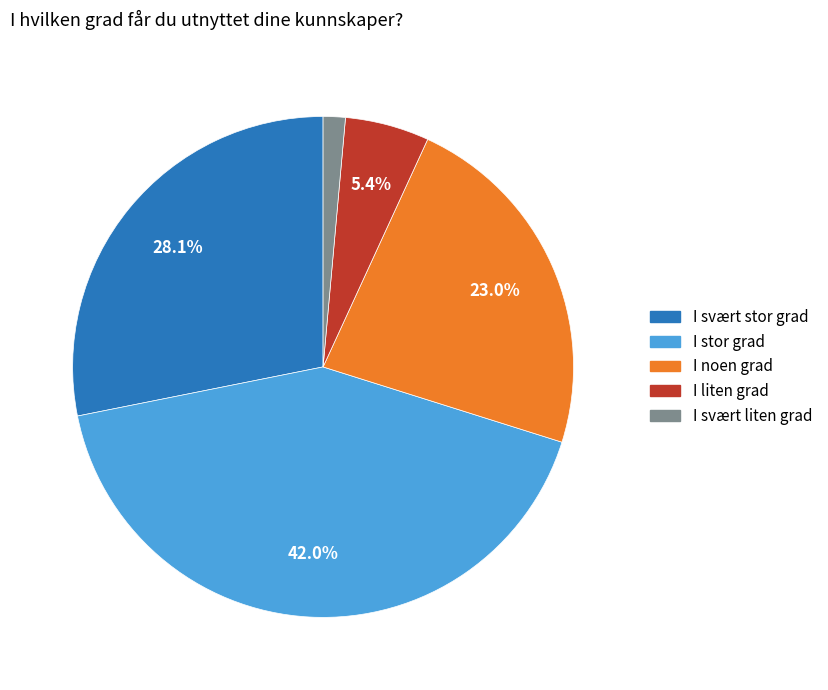

How many segments does this pie chart have?

5